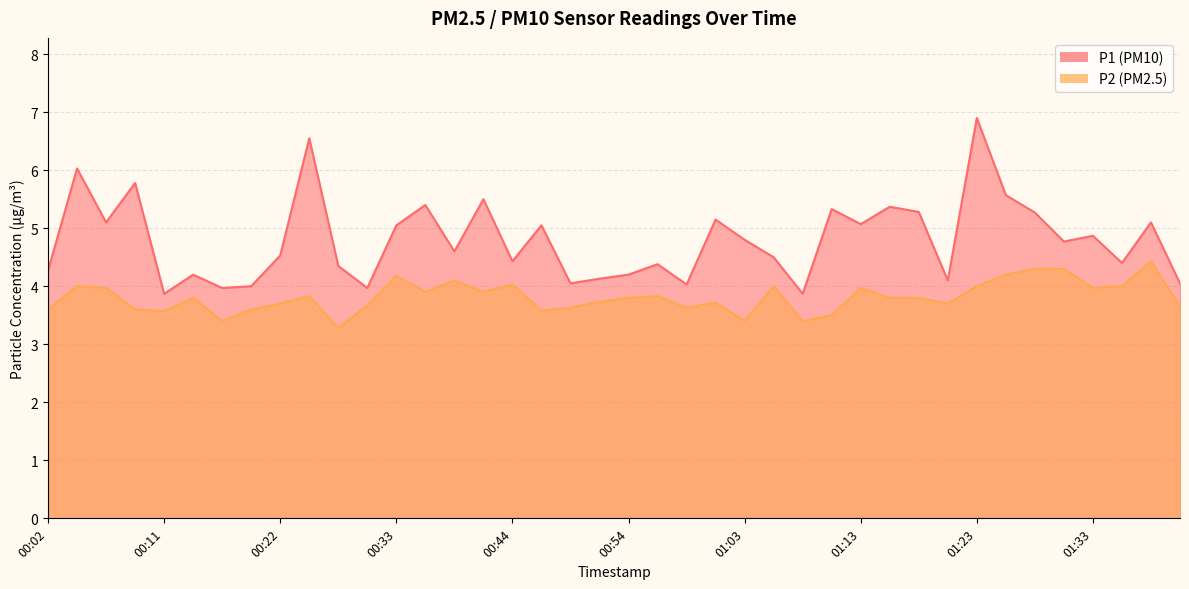

Which category has the highest value in the P2 series?

01:38